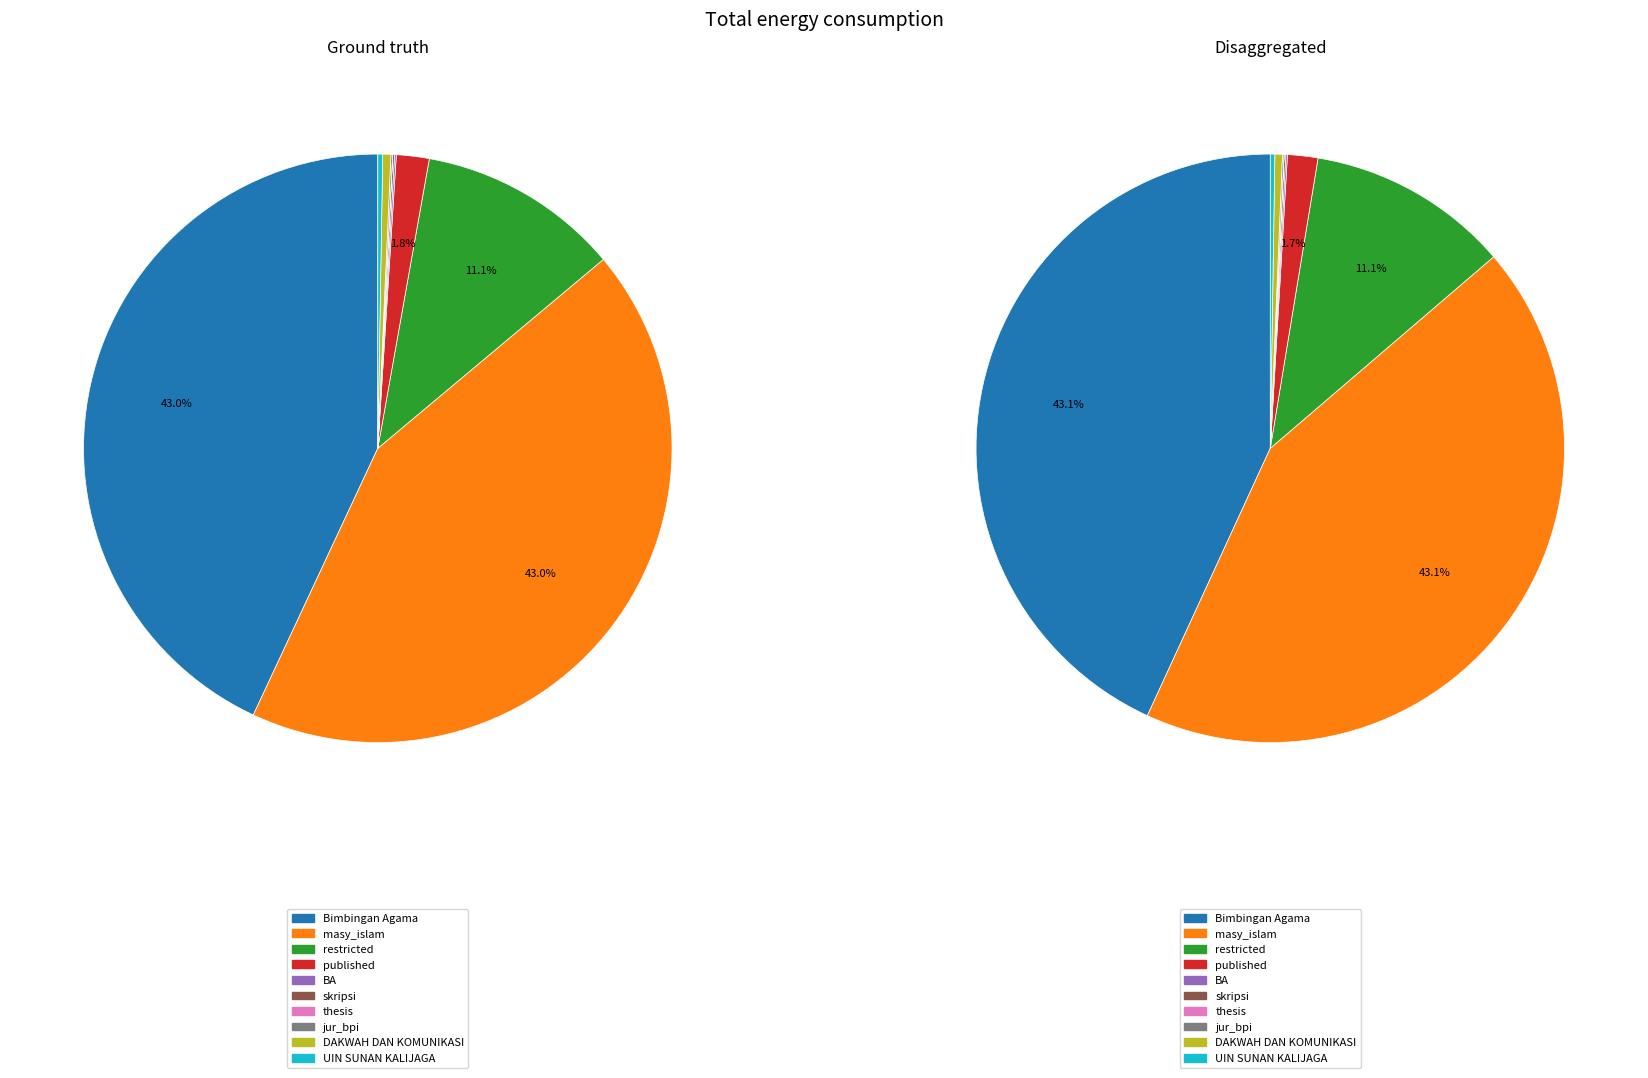

Is UIN SUNAN KALIJAGA YOGYAKARTA the majority of the pie?

No